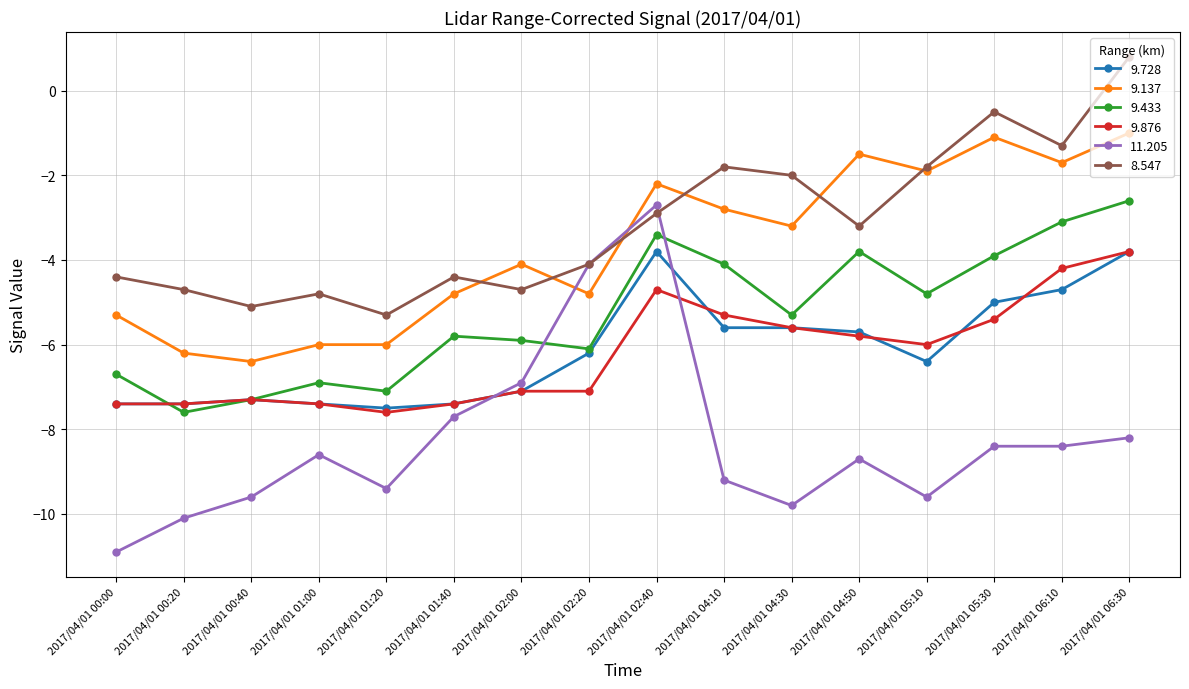

How many values in the 9.137 series exceed -3?

7